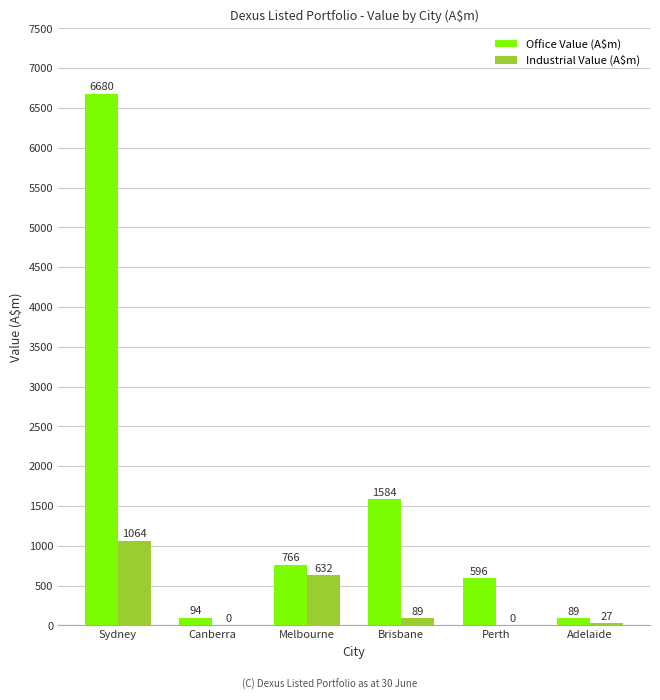

True or false: Industrial Value (A$m) has a value of 631.6 at Melbourne.

True